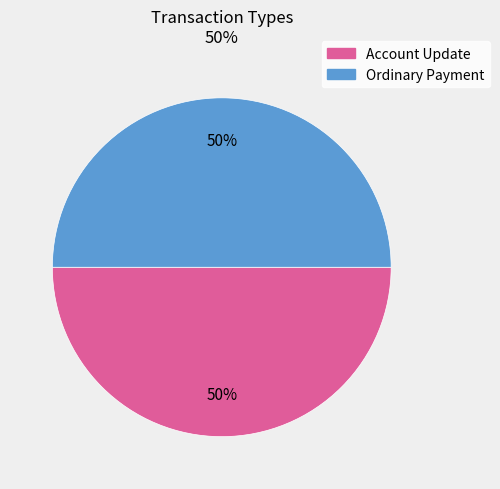

What percentage is the Ordinary Payment slice, to the nearest percent?

50%